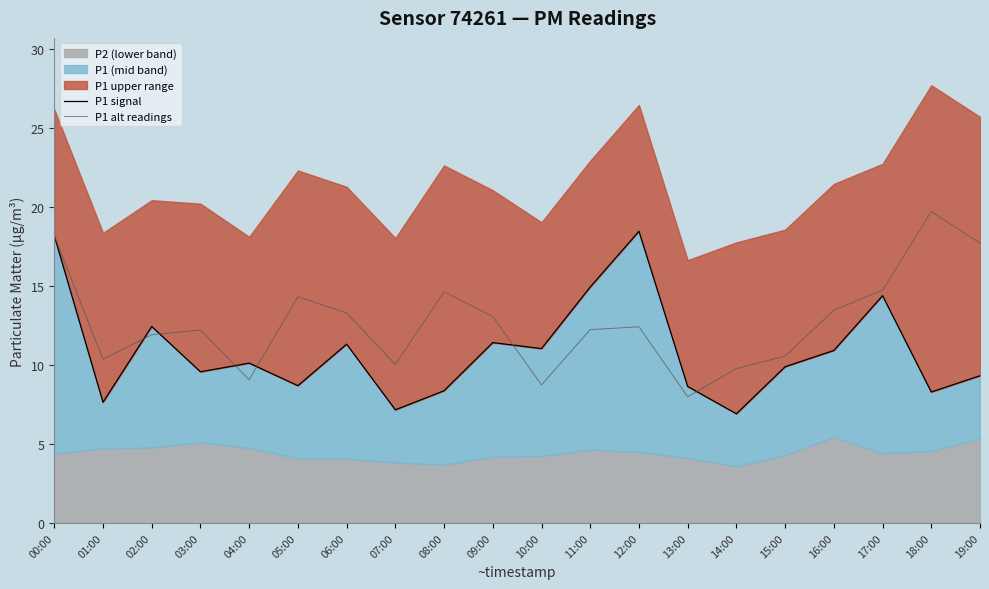

At which label does P1 alt readings reach its peak?

18:00